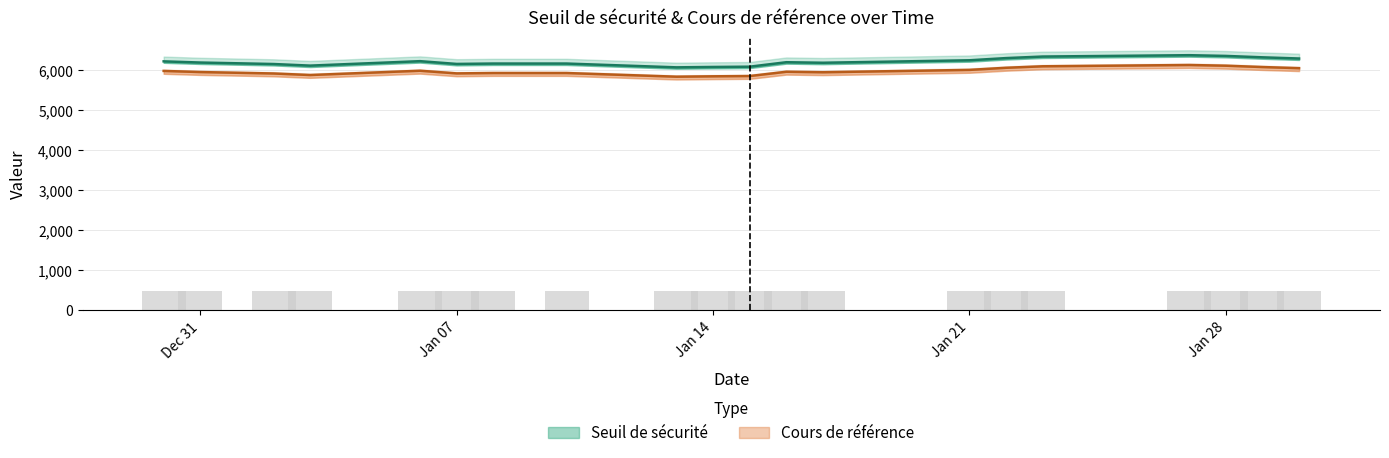

What value does the Seuil de sécurité series have at 2025-01-29?

6310.4